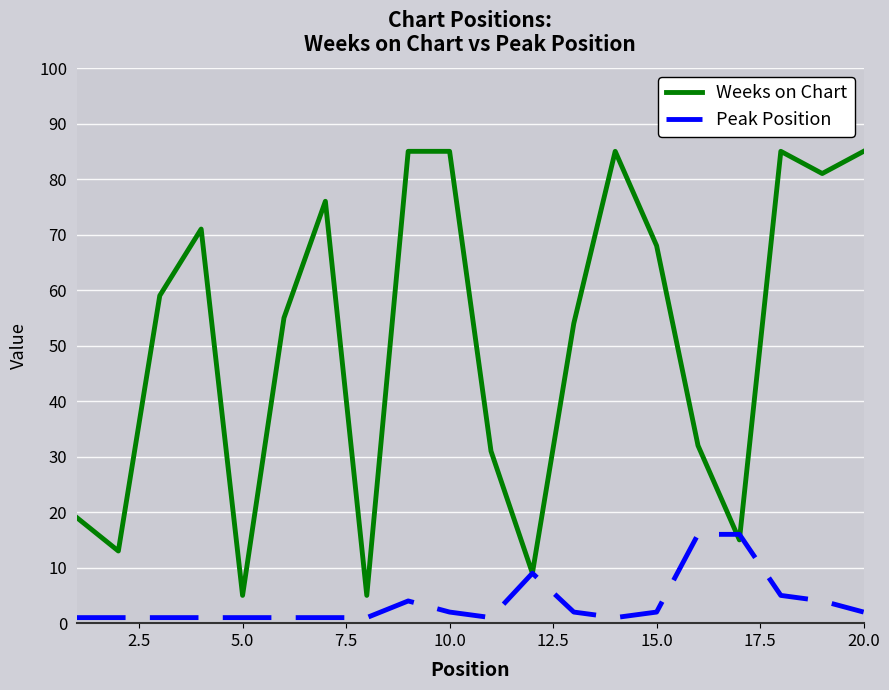

Which series has the largest total across all categories?

Weeks on Chart